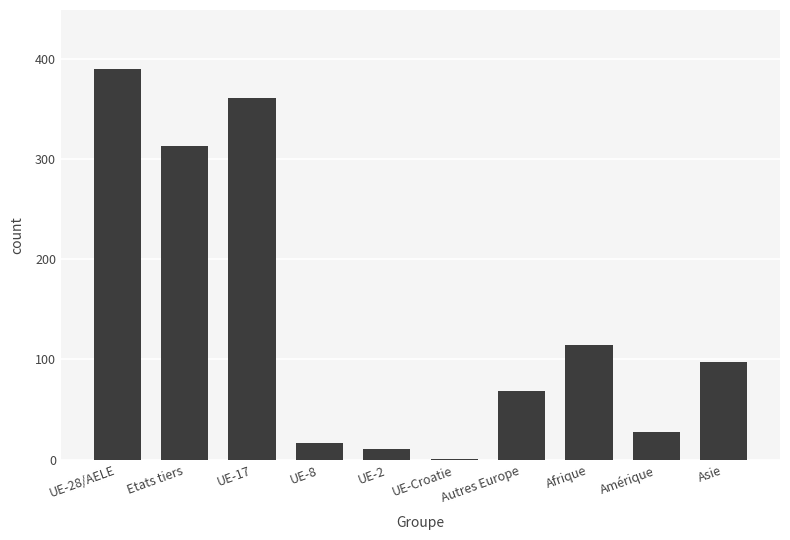

Reading left to right, list all the values displayed in this chart.

390	313	361	17	11	1	69	114	28	97